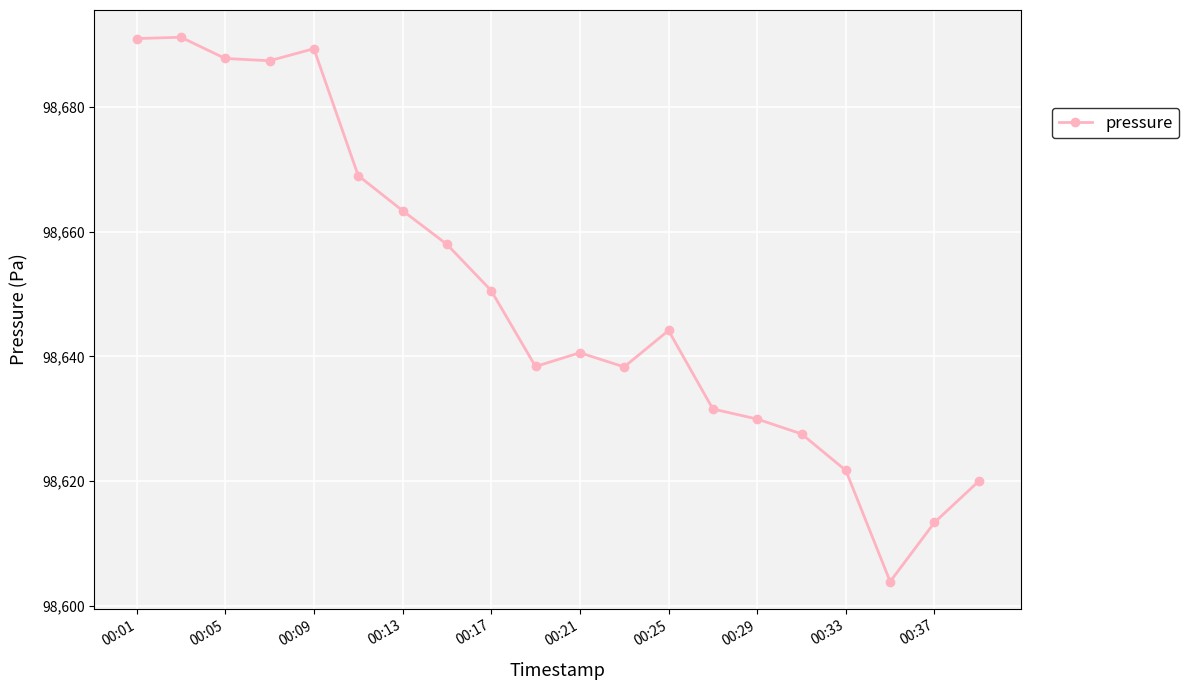

What is the smallest value displayed?

98603.8